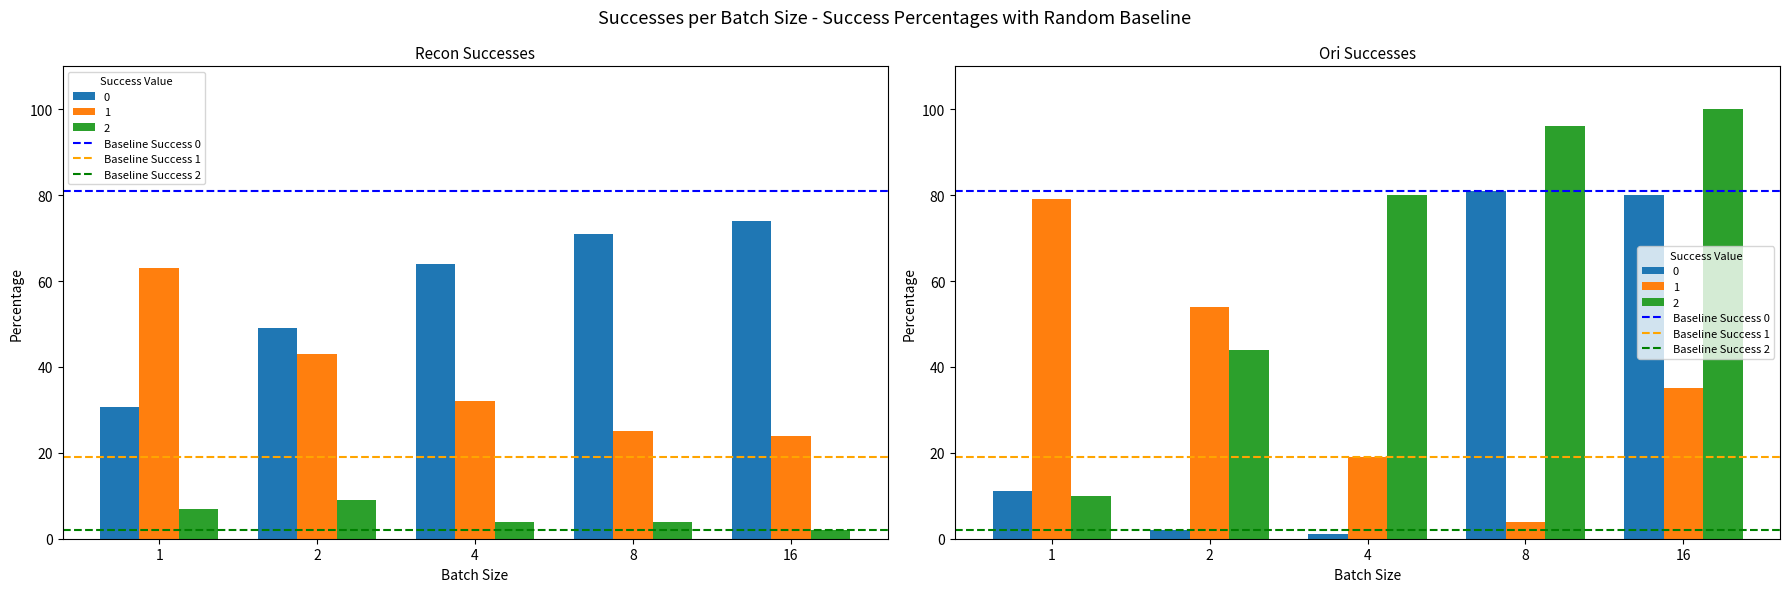

What is the value of the Baseline Success 0 bar at the 1st from the left?

81